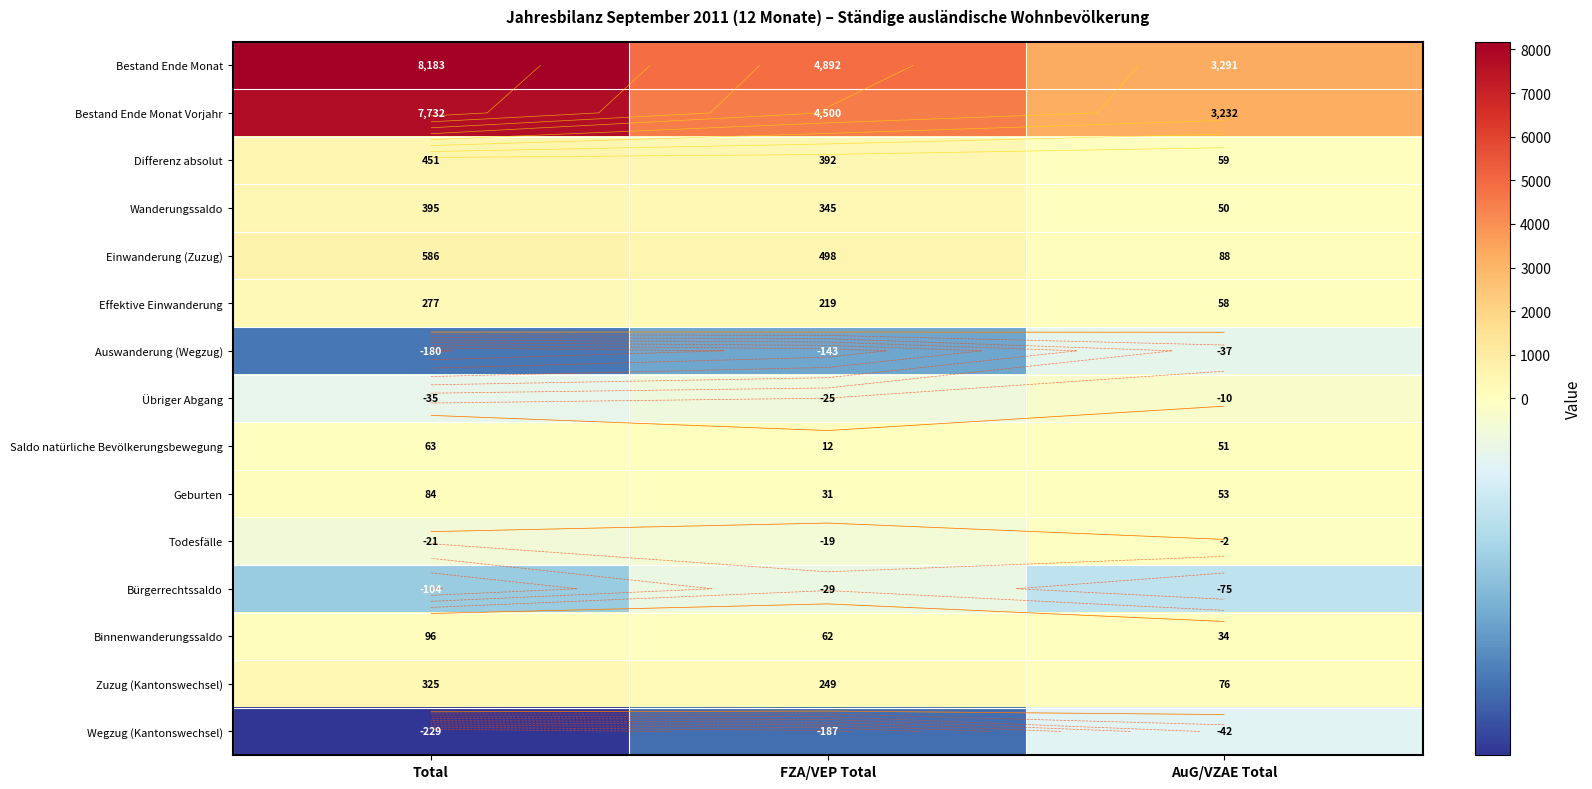

Is it true that Bestand Ende Monat equals 3291 at AuG/VZAE Total?

True